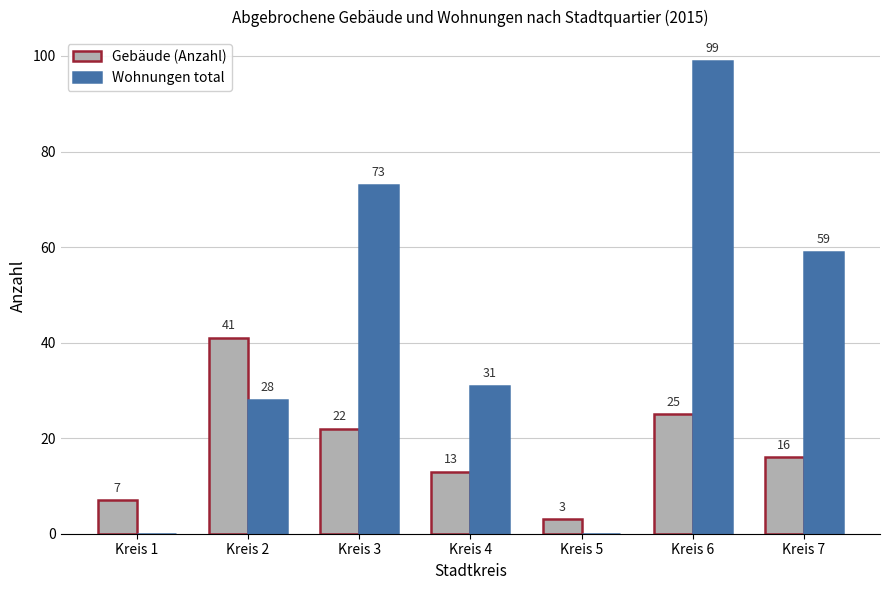

What is the spread (max minus min) of values at Kreis 7?

43